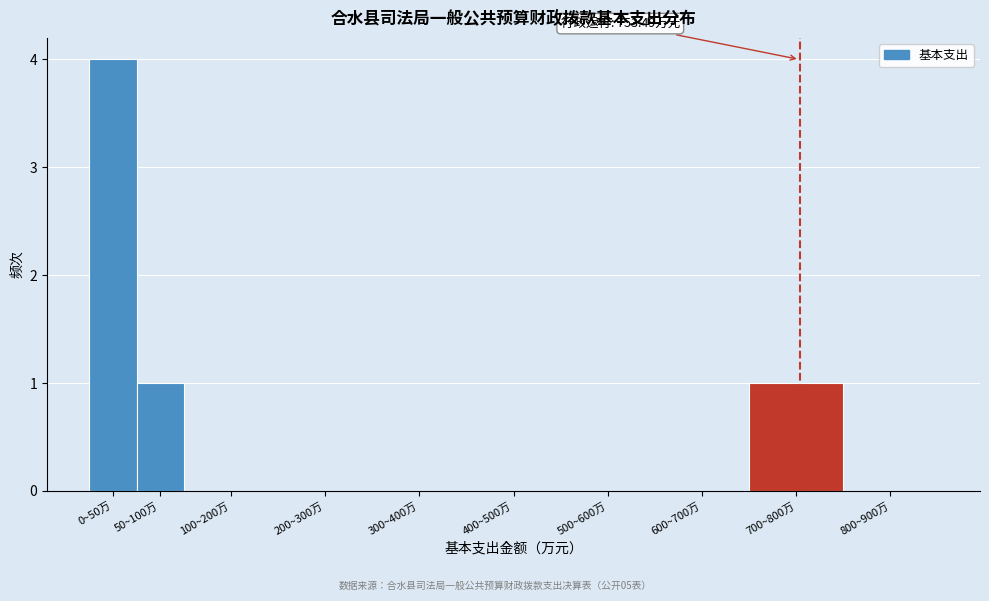

Reading left to right, what are all the values shown in this chart?

0~50万=4	50~100万=1	100~200万=0	200~300万=0	300~400万=0	400~500万=0	500~600万=0	600~700万=0	700~800万=1	800~900万=0